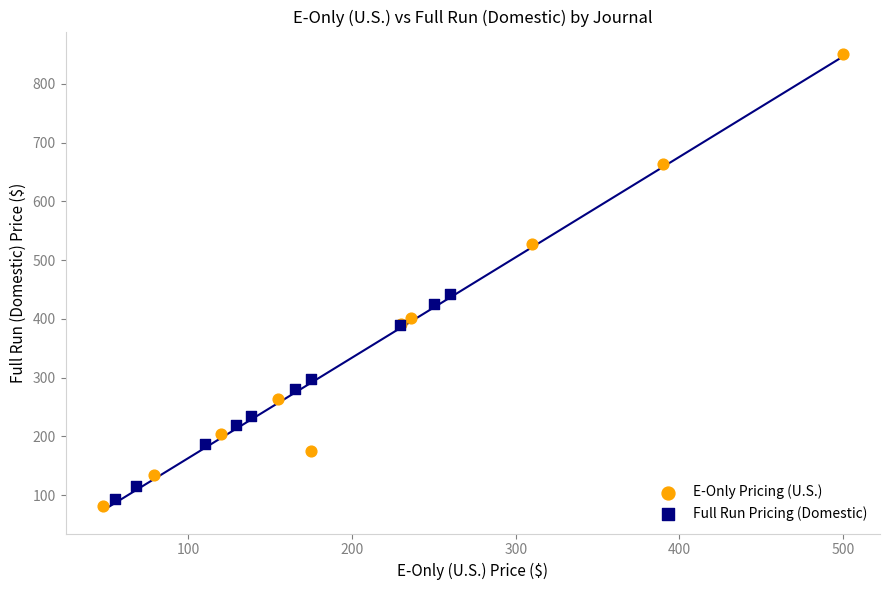

Which series contains the highest Y value?

E-Only Pricing (U.S.)